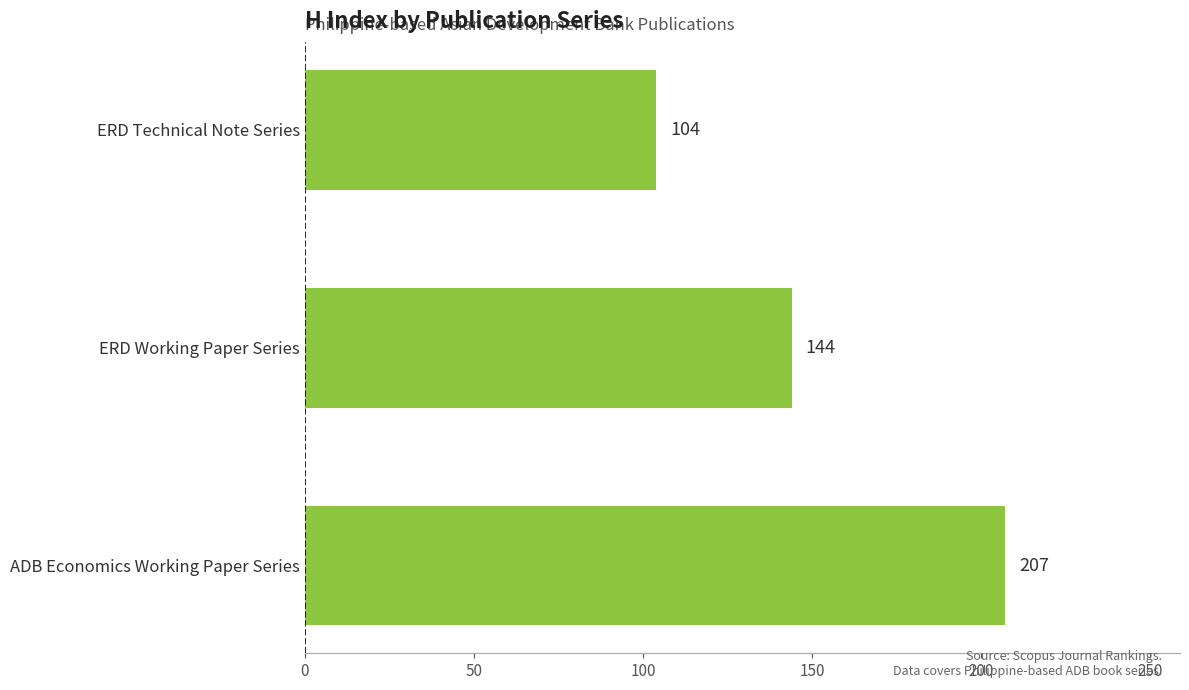

What is the average value?

152